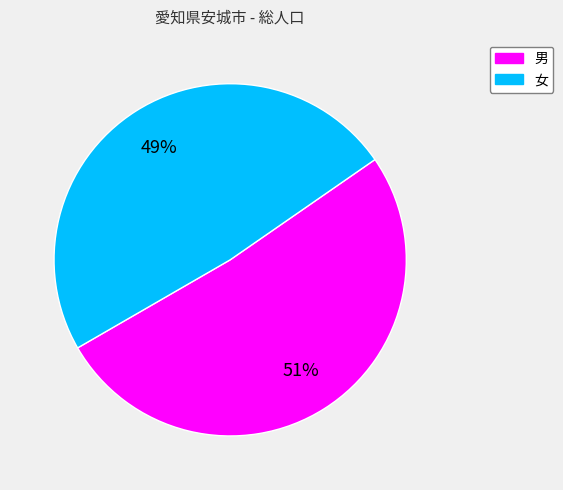

Combined, do 女 and 男 account for over 50%?

Yes